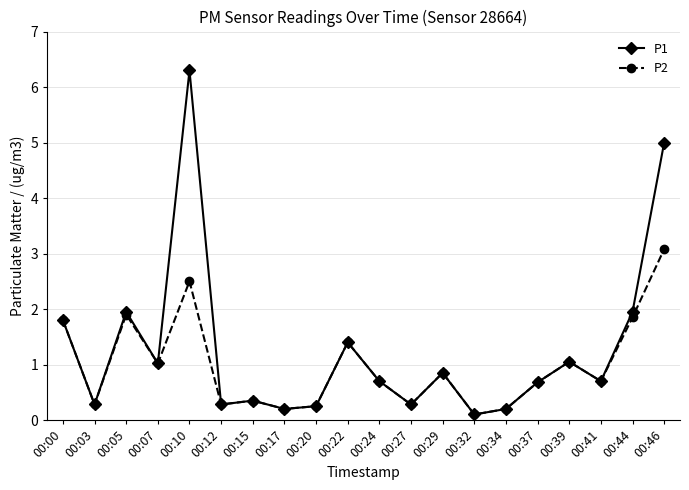

What is the value of the P1 point at the 18th from the left?

0.7